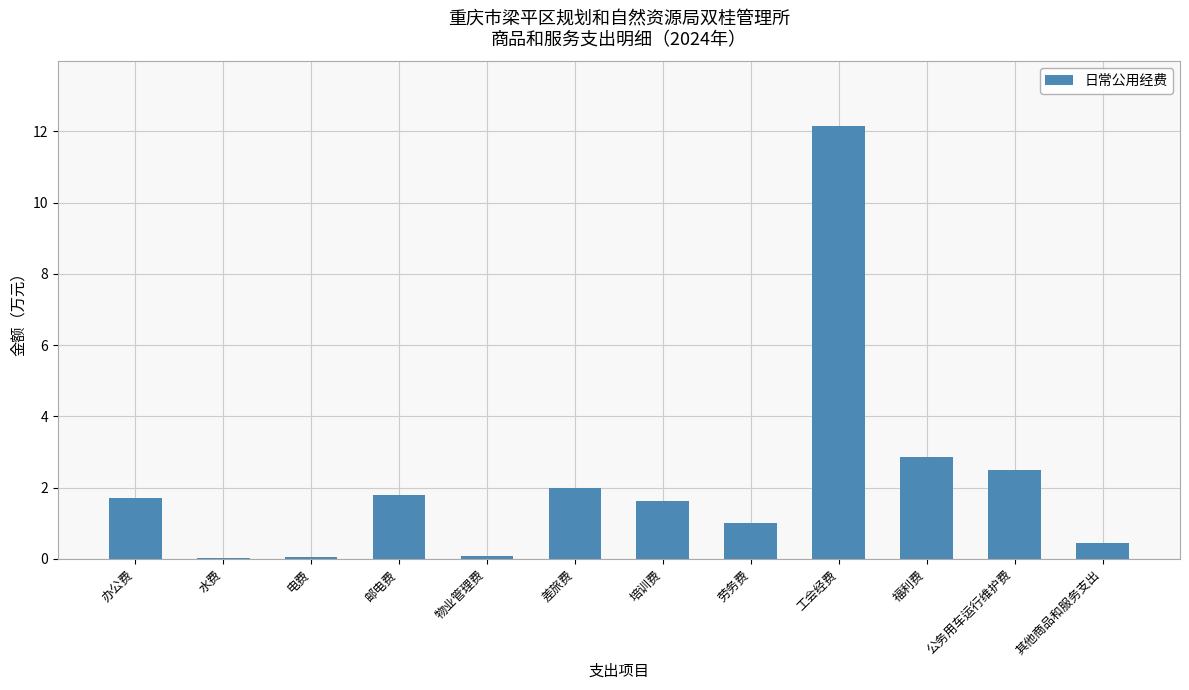

Which category has the highest value across all series?

工会经费